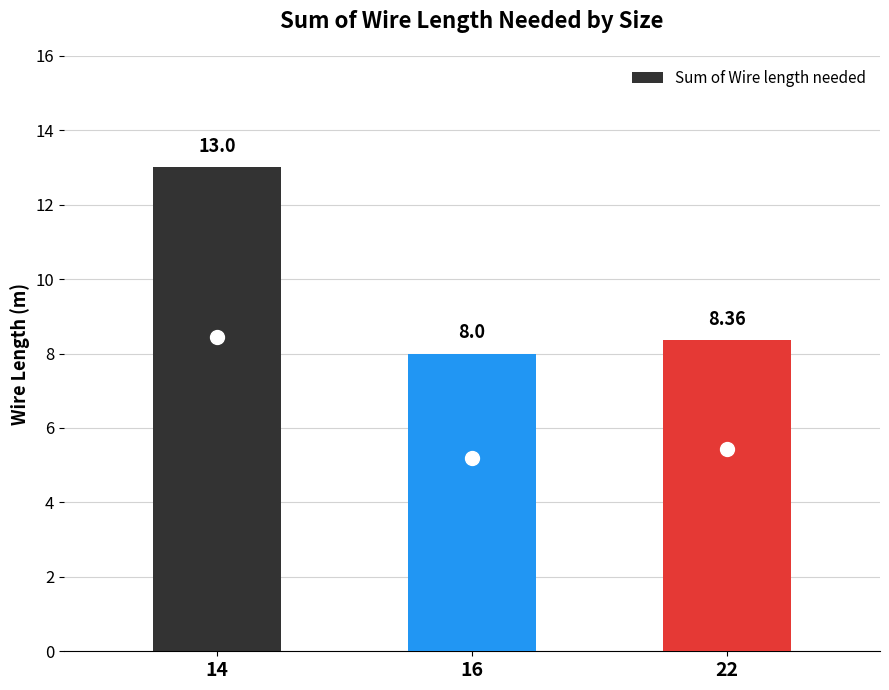

What is the average value?

9.8